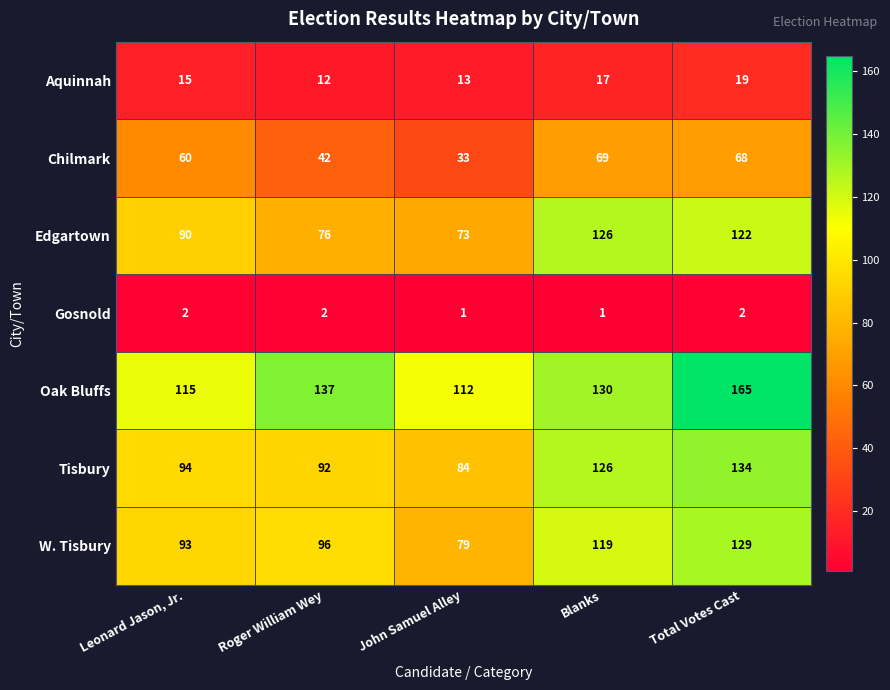

What is the spread (max minus min) of values at Leonard Jason, Jr.?

113